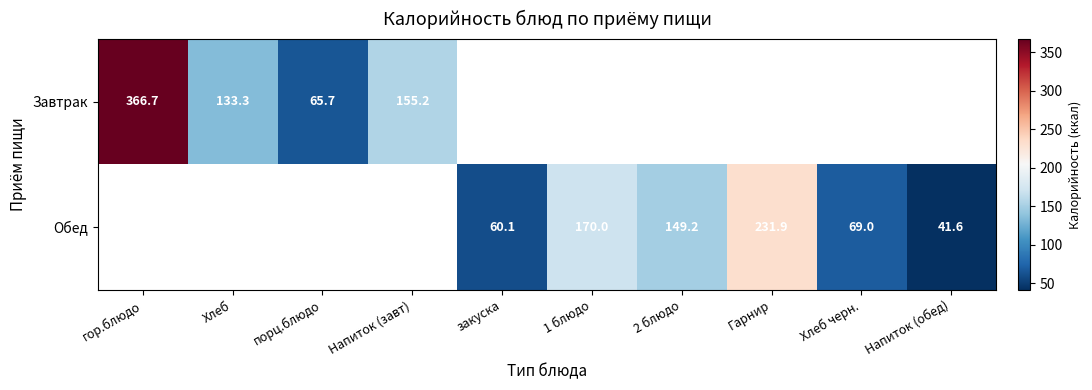

How many values in the Обед series exceed 41?

6